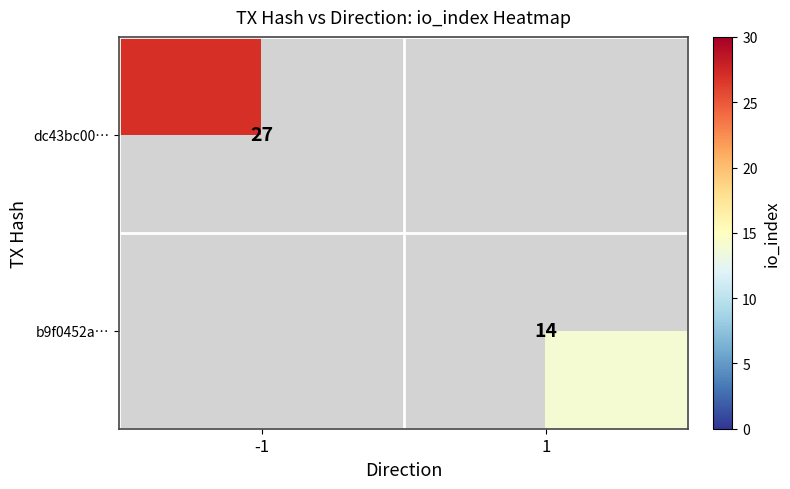

At how many categories does at least one series exceed 14?

1